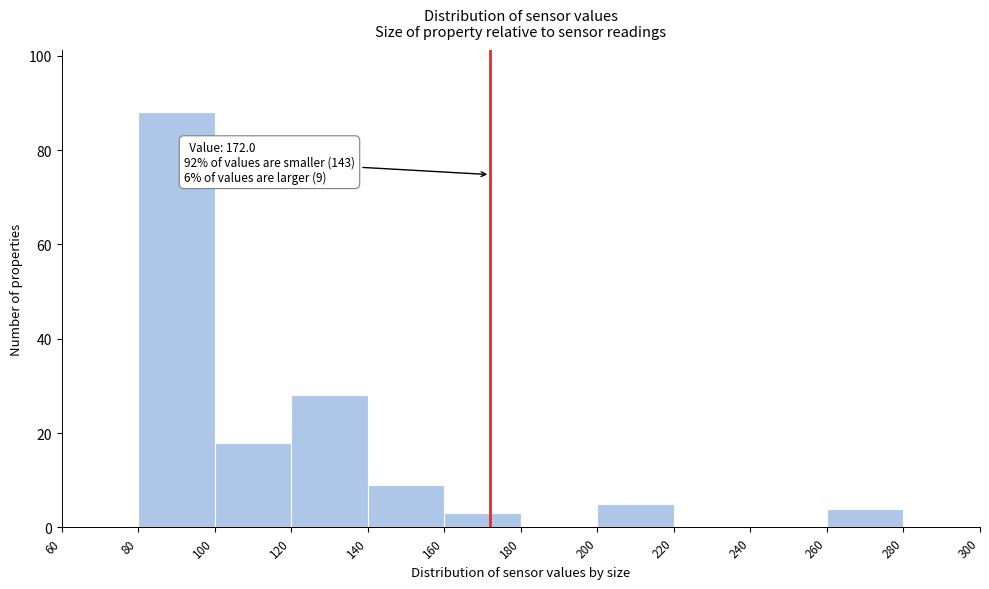

Over which range of the x-axis is the bar tallest?

80 to 100